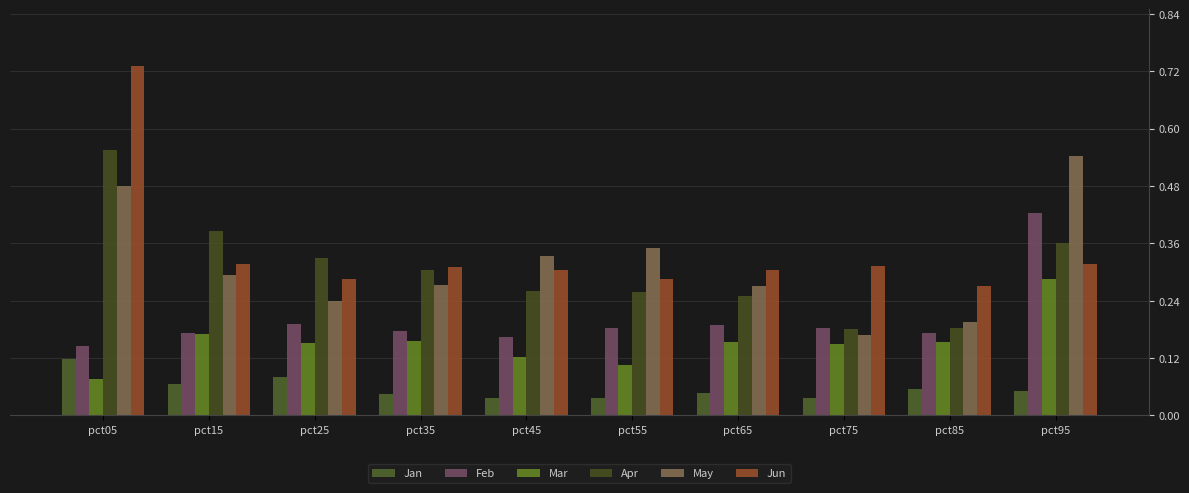

The Jun series shows 0.3 at pct55. True or false?

True